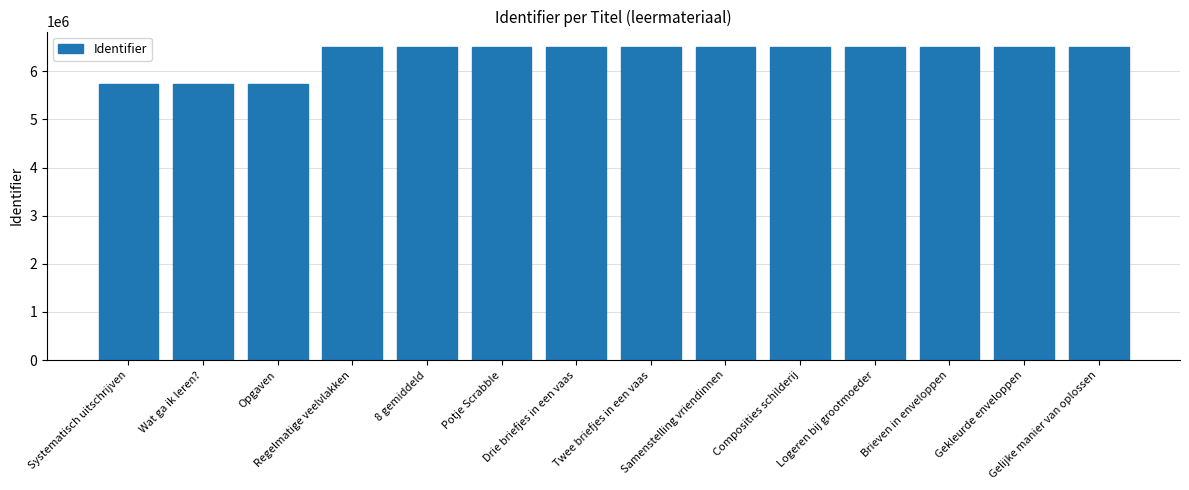

What is the difference between the maximum and second lowest values?

773899